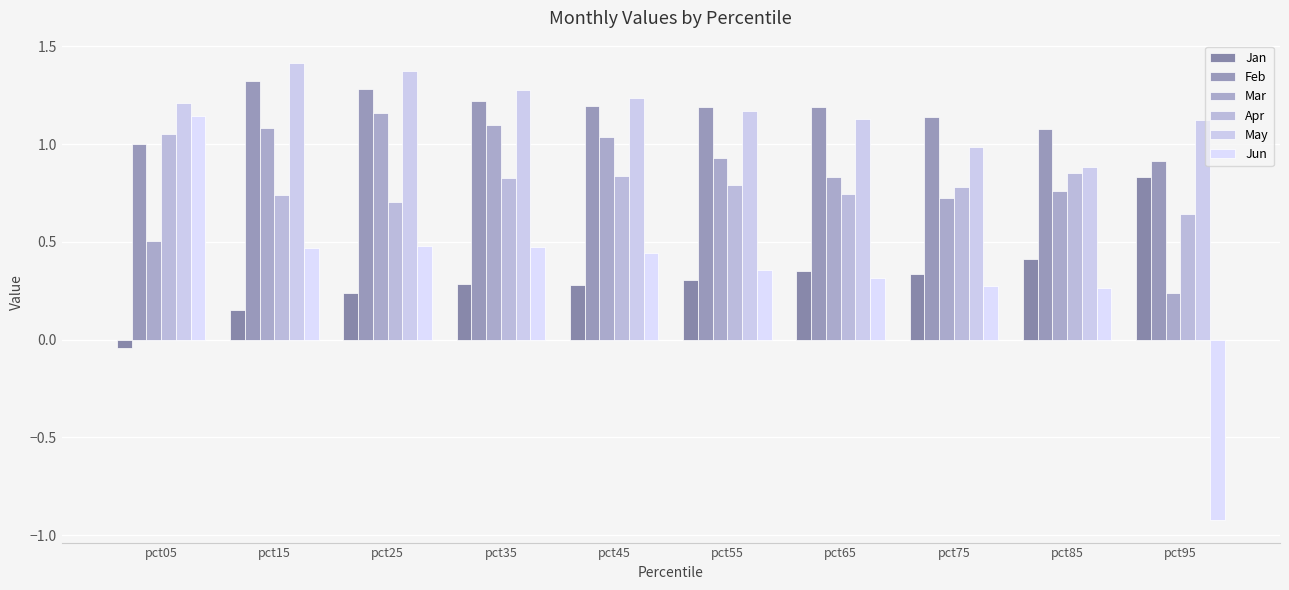

At which category is the sum across all series the highest?

pct25